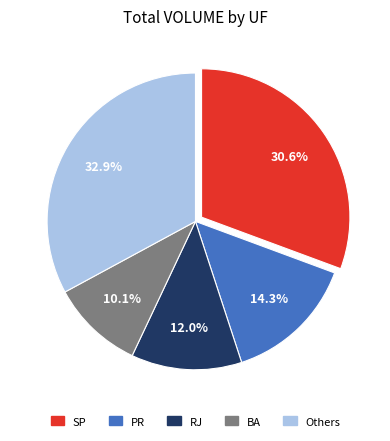

How many segments does this pie chart have?

5